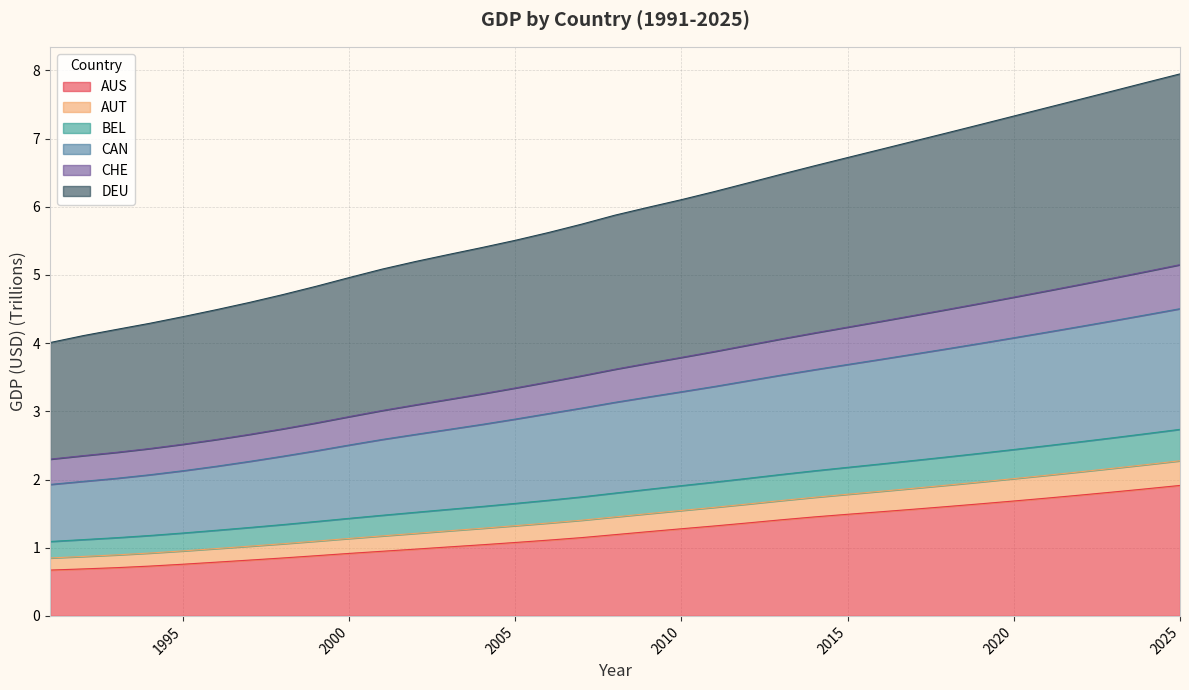

Is it true that AUS equals 1.7 at 2020?

True